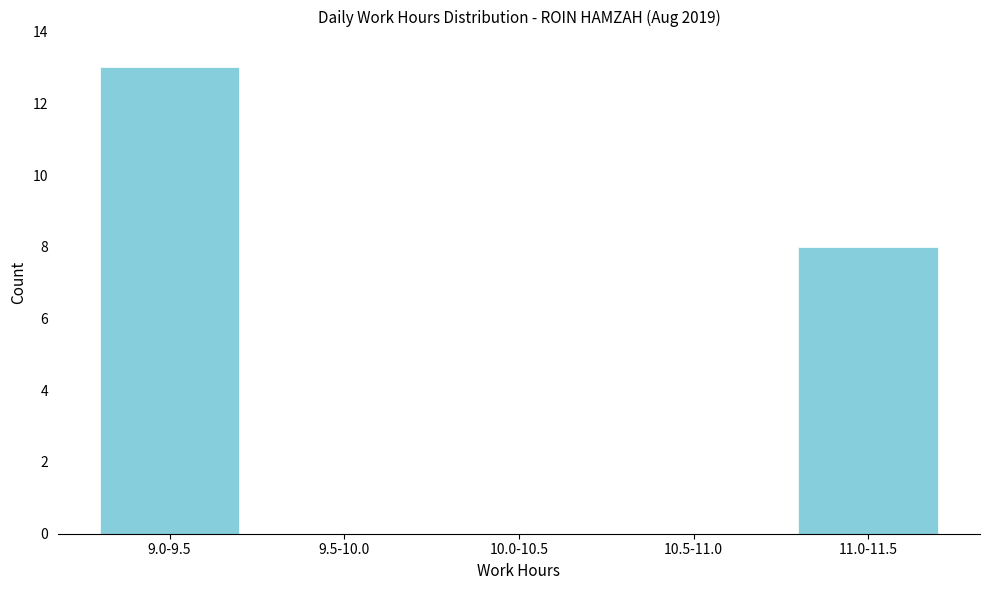

Reading left to right, extract all data points from this chart.

9.0-9.5=13	9.5-10.0=0	10.0-10.5=0	10.5-11.0=0	11.0-11.5=8